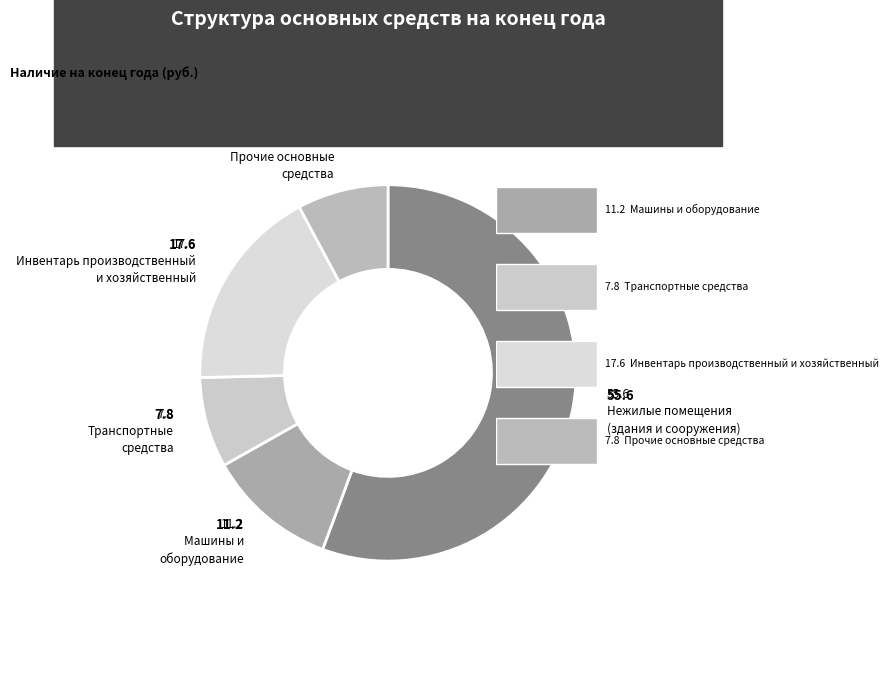

How many segments does this pie chart have?

5